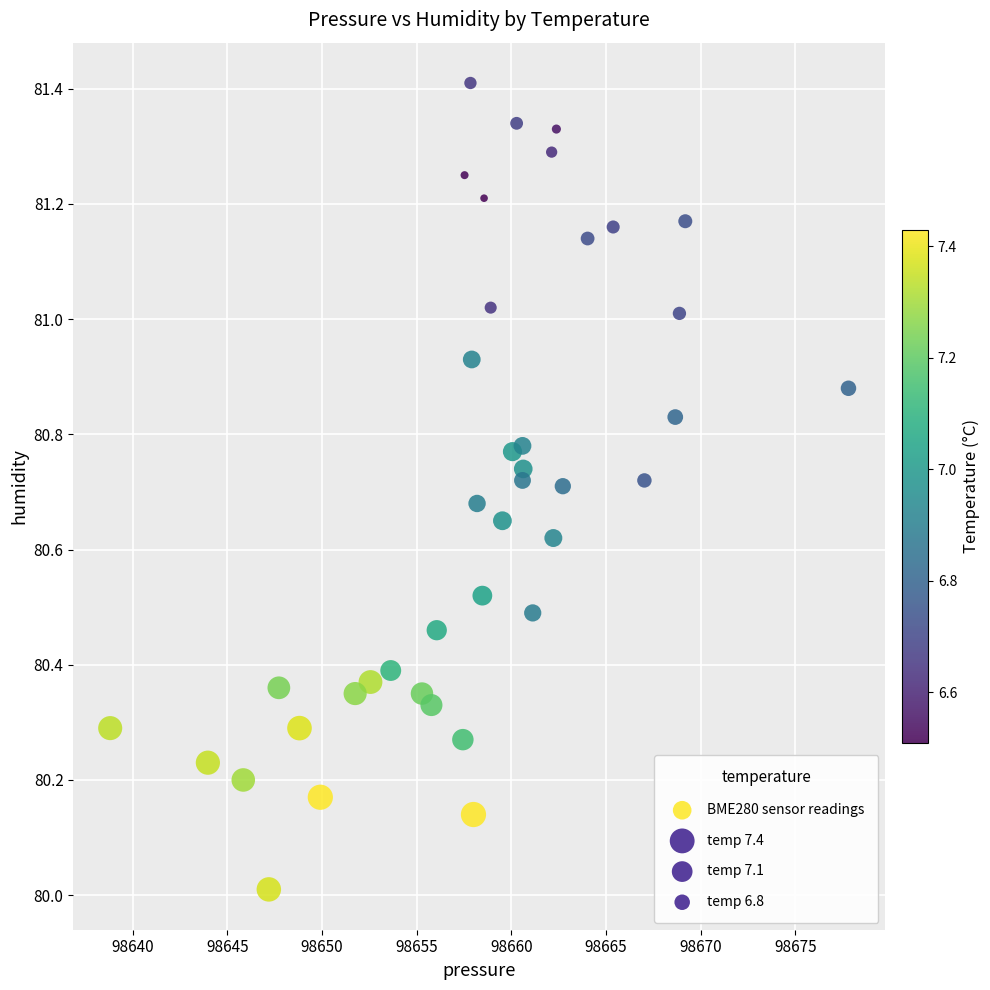

What is the range of X values (max minus min)?

39.0